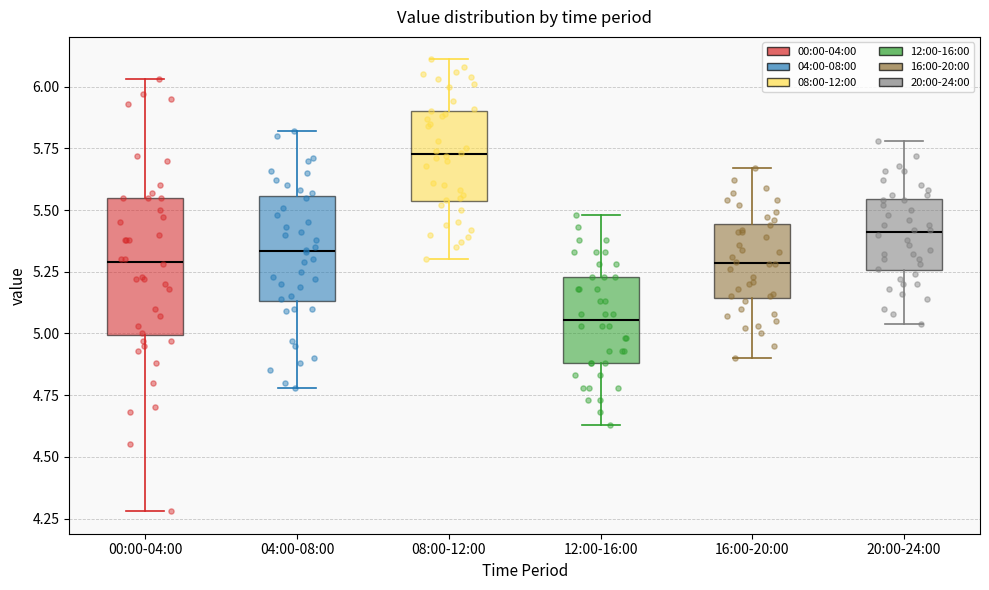

Which box is the tallest, from its lower edge to its upper edge?

00:00-04:00